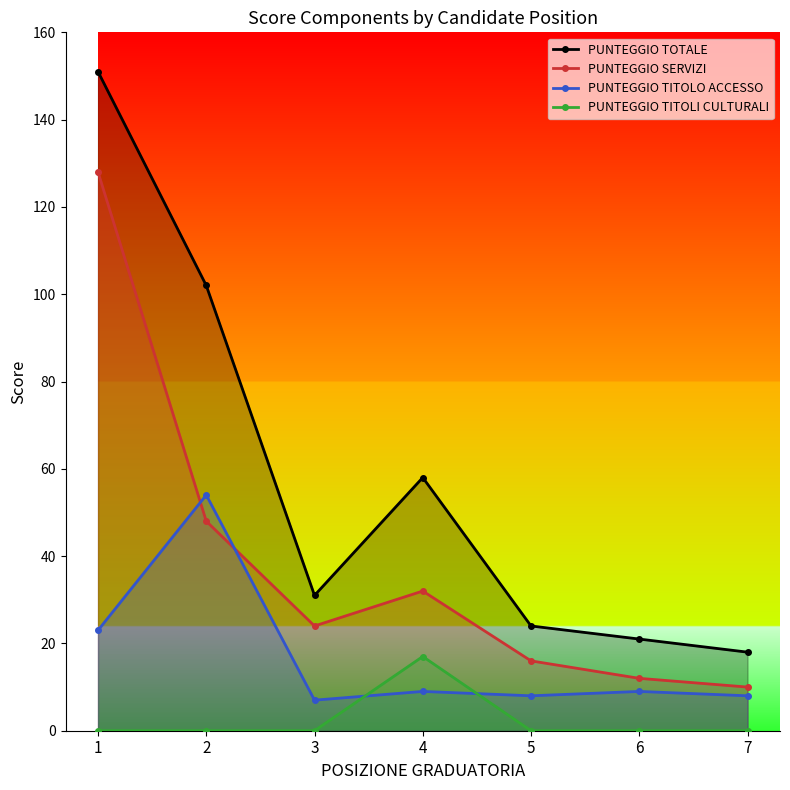

Rank the series at 4 from lowest to highest value.

PUNTEGGIO TITOLO ACCESSO, PUNTEGGIO TITOLI CULTURALI, PUNTEGGIO SERVIZI, PUNTEGGIO TOTALE